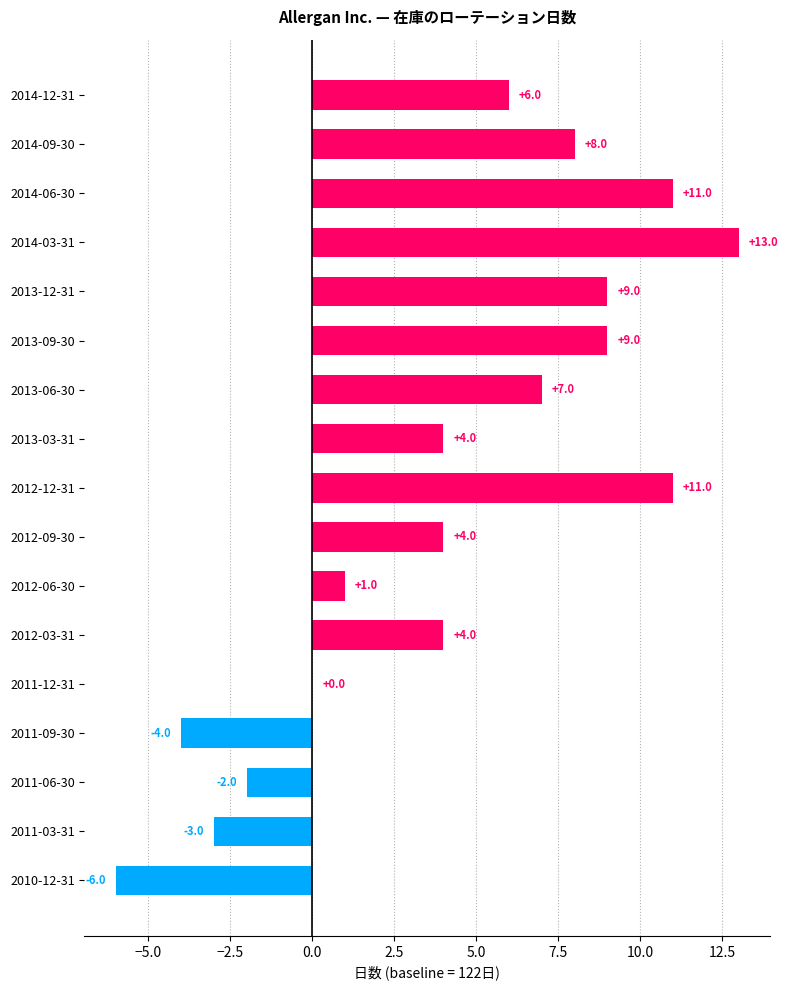

Which label corresponds to the largest value in the chart?

2014-03-31